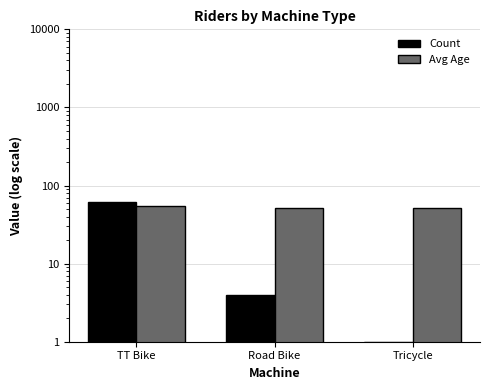

Which label corresponds to the largest value in the chart?

TT Bike